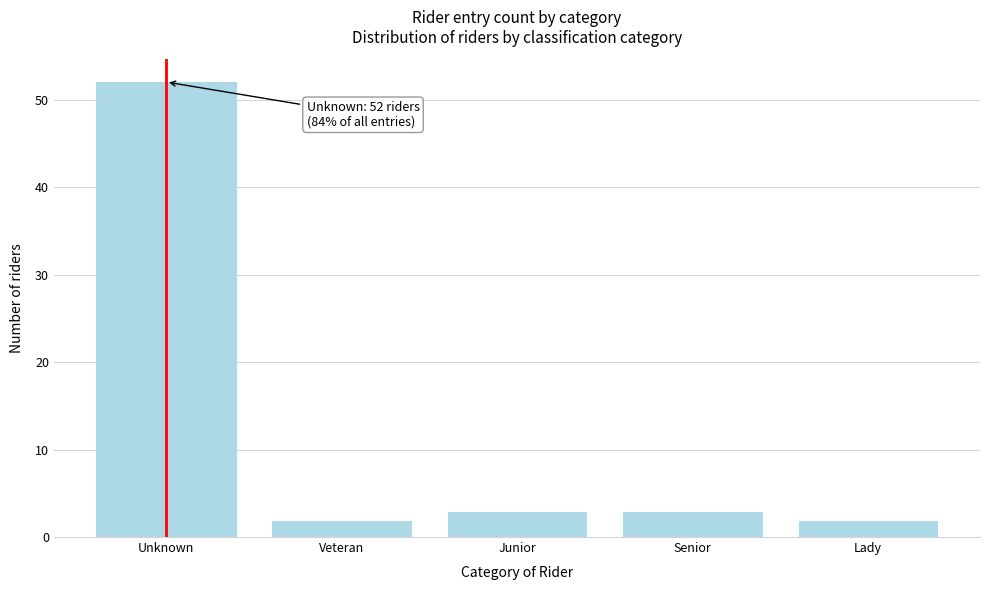

Reading right to left, what are all the values shown in this chart?

2	3	3	2	52